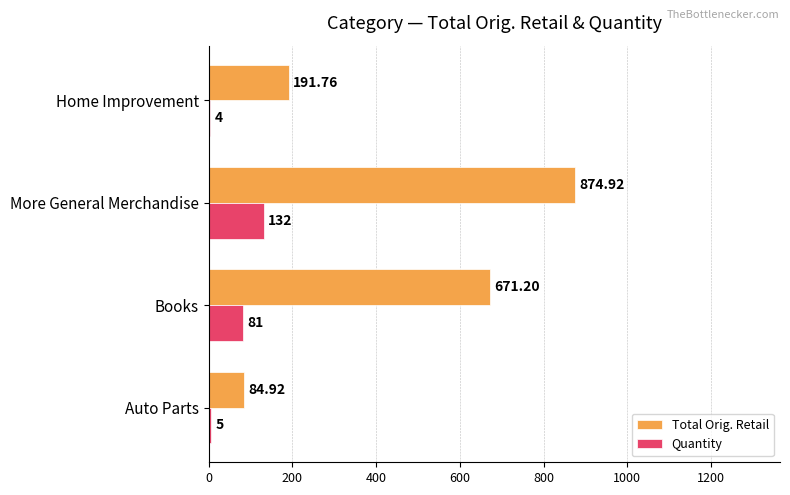

At which category is the sum across all series the highest?

More General Merchandise